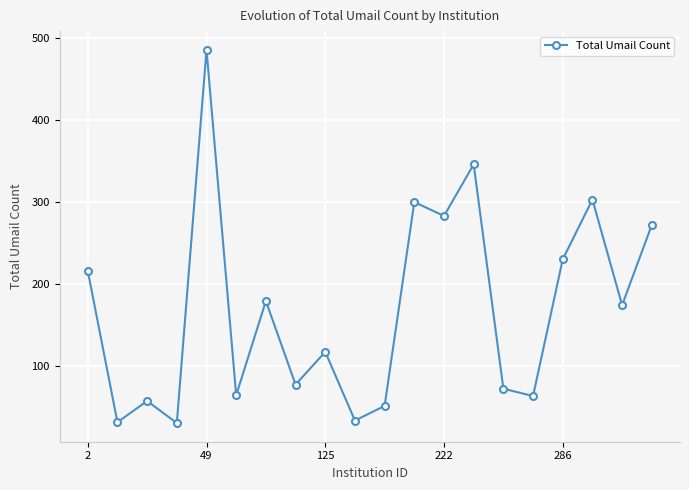

What is the smallest value displayed?

30